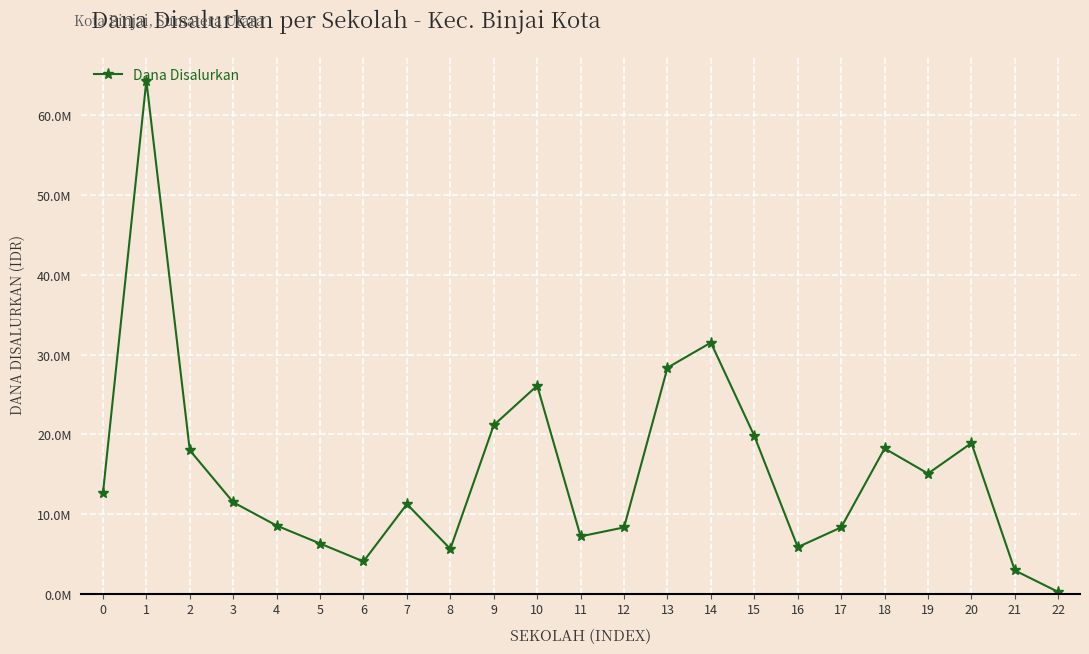

Is this an area chart (filled region under the line)?

No